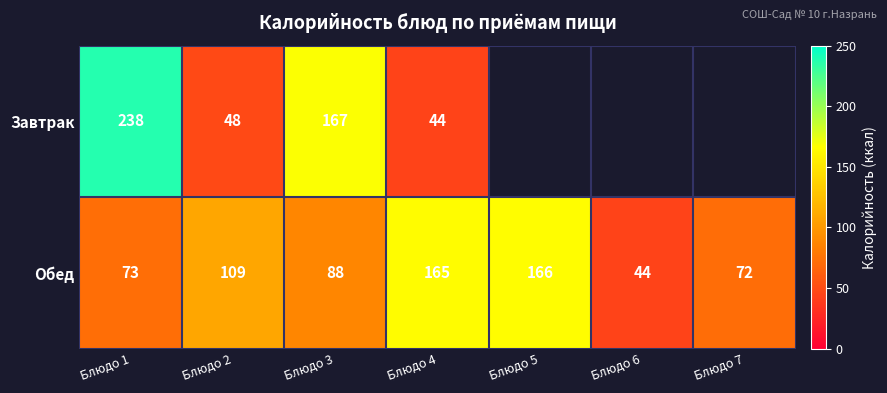

What is the difference between the highest and lowest values at Блюдо 3?

79